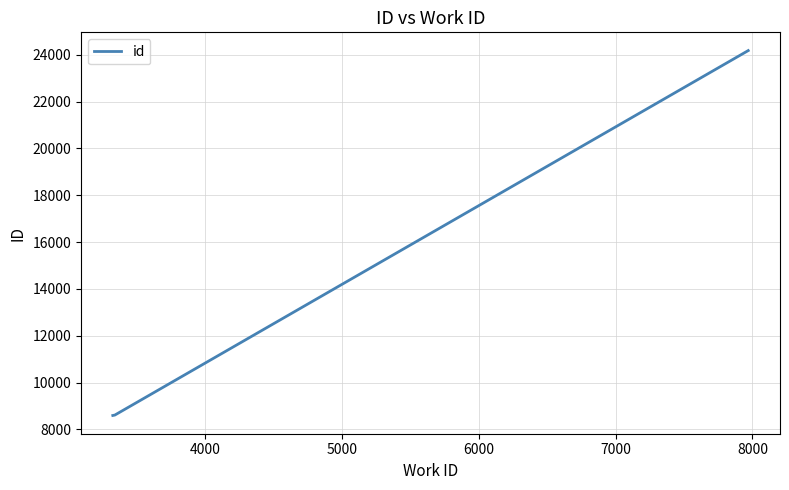

What is the greatest value displayed?

24176